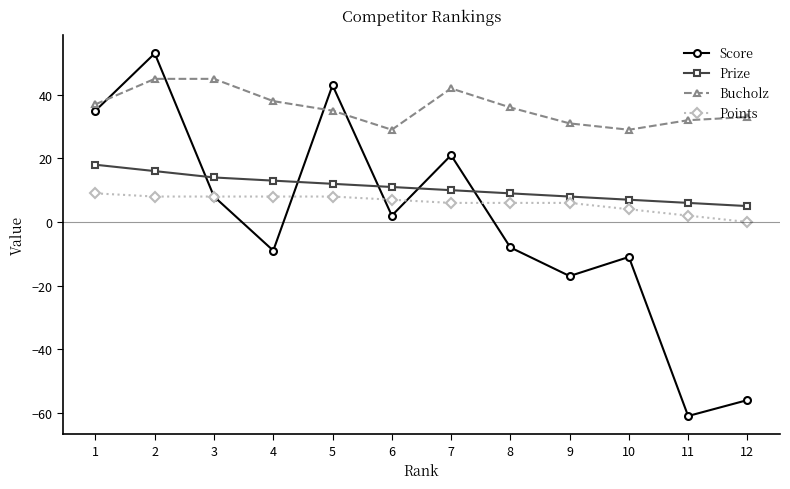

What is the maximum value shown in the chart?

53